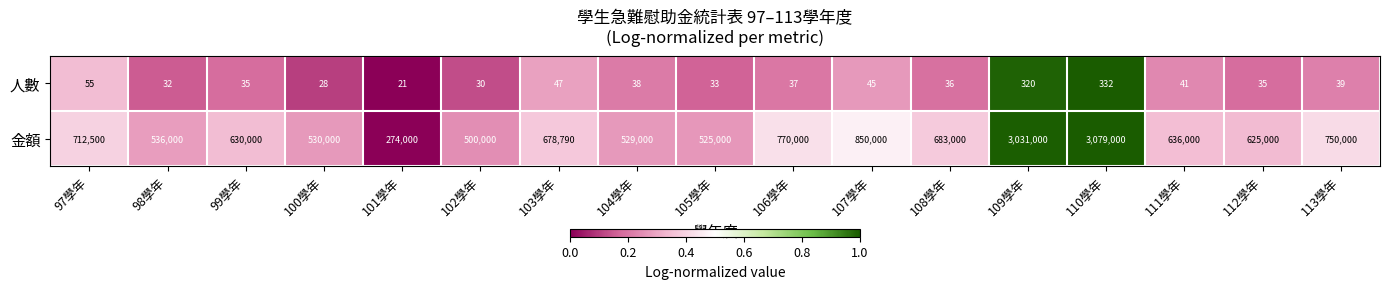

What is the total value across all series at 113學年?

750039